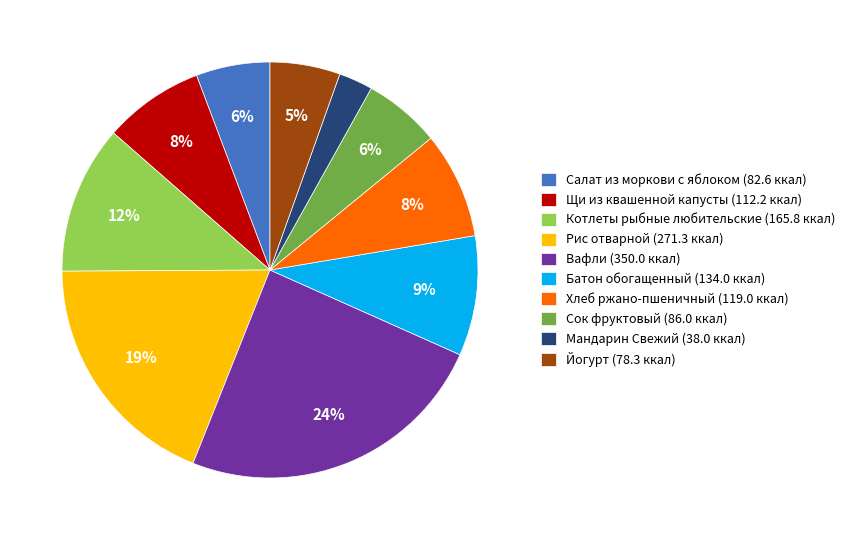

What is the smallest slice in the pie chart?

Мандарин Свежий